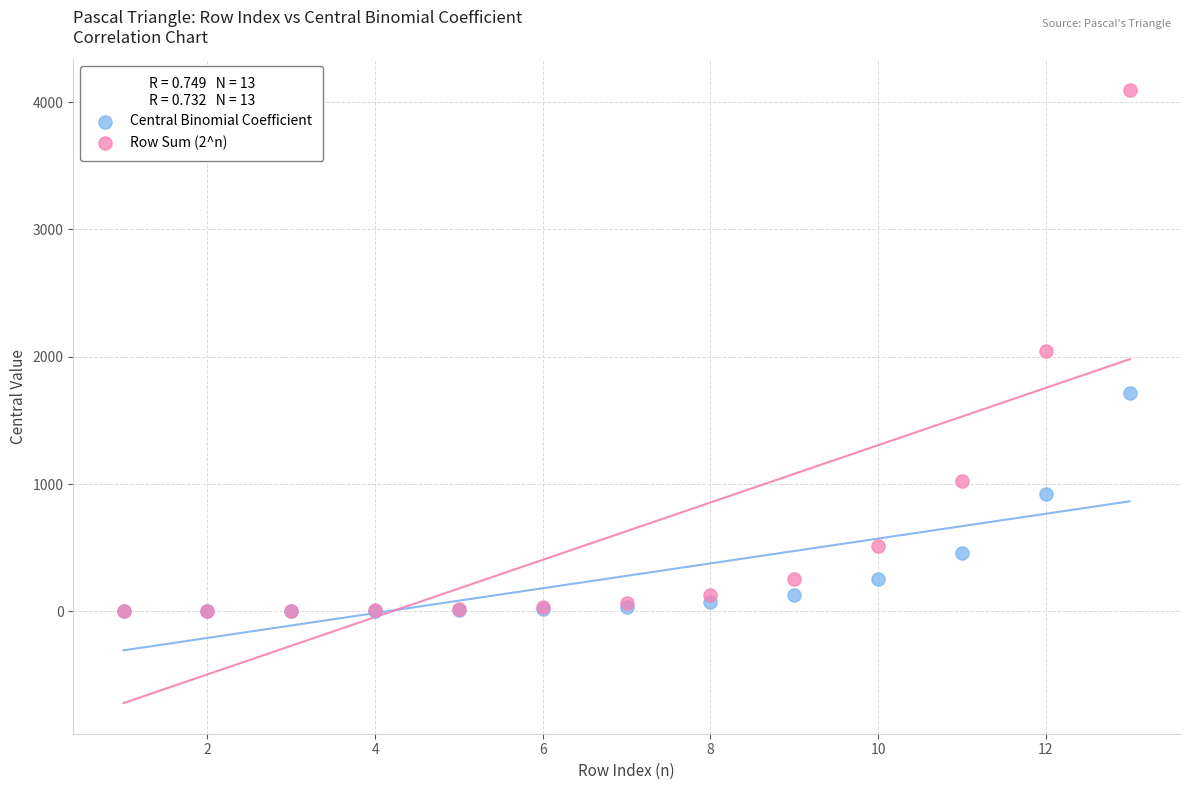

In the Central Binomial Coefficient series, what Y value is closest to 858?

924